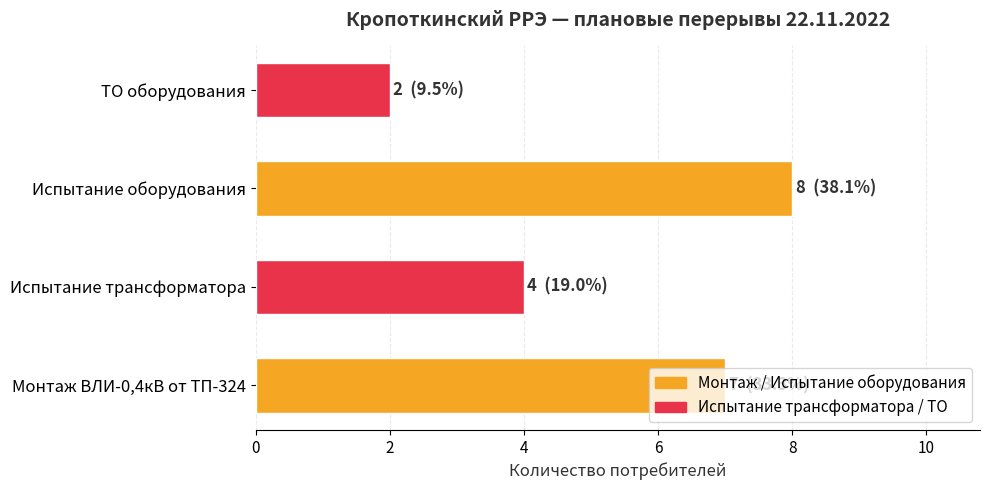

How many distinct data groups are displayed?

1